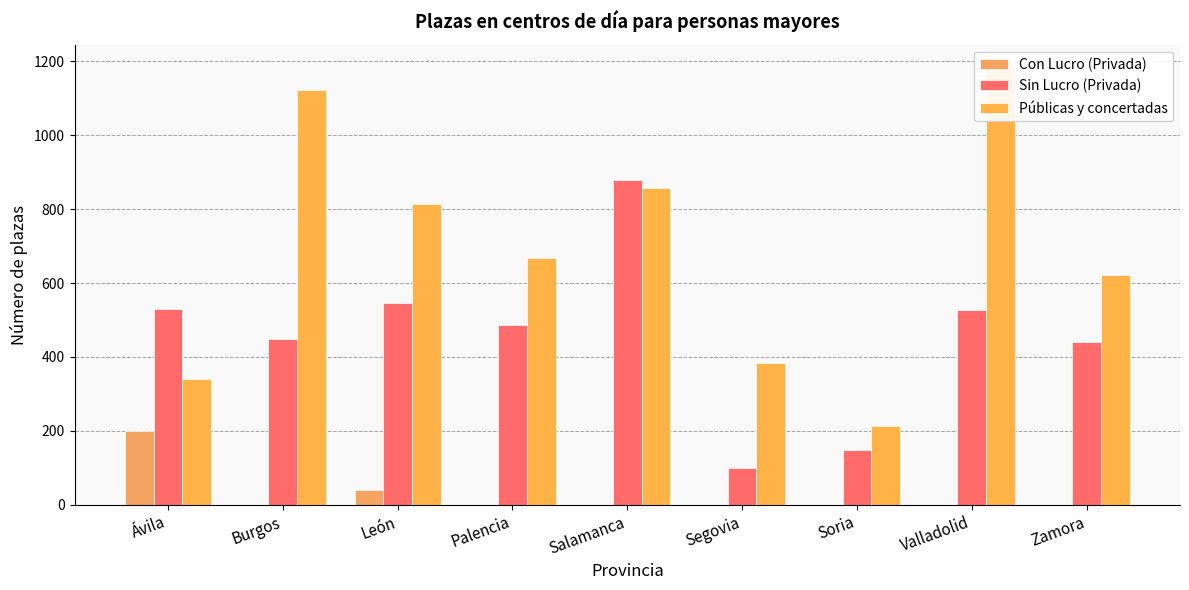

List the series in order of their overall mean, lowest first.

Con Lucro (Privada), Sin Lucro (Privada), Públicas y concertadas